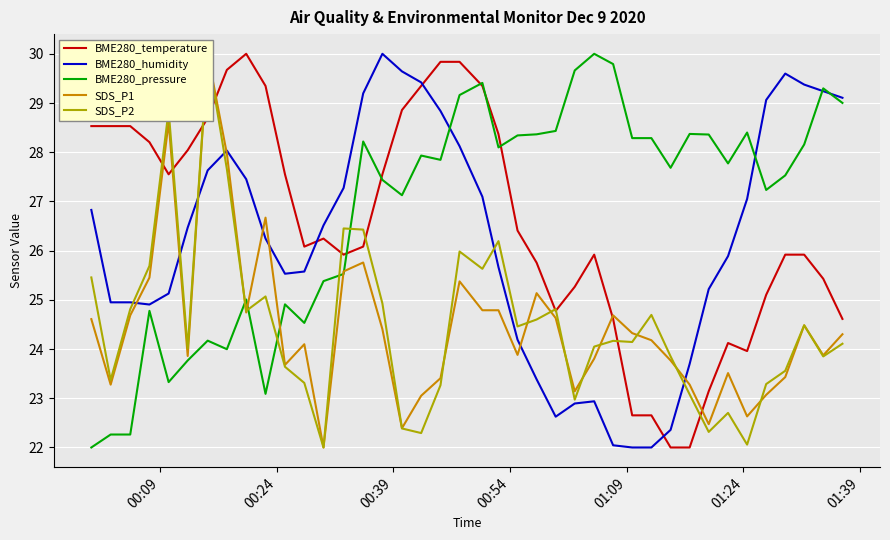

Which series ends up on top after the final intersection of SDS_P2 and BME280_pressure?

BME280_pressure